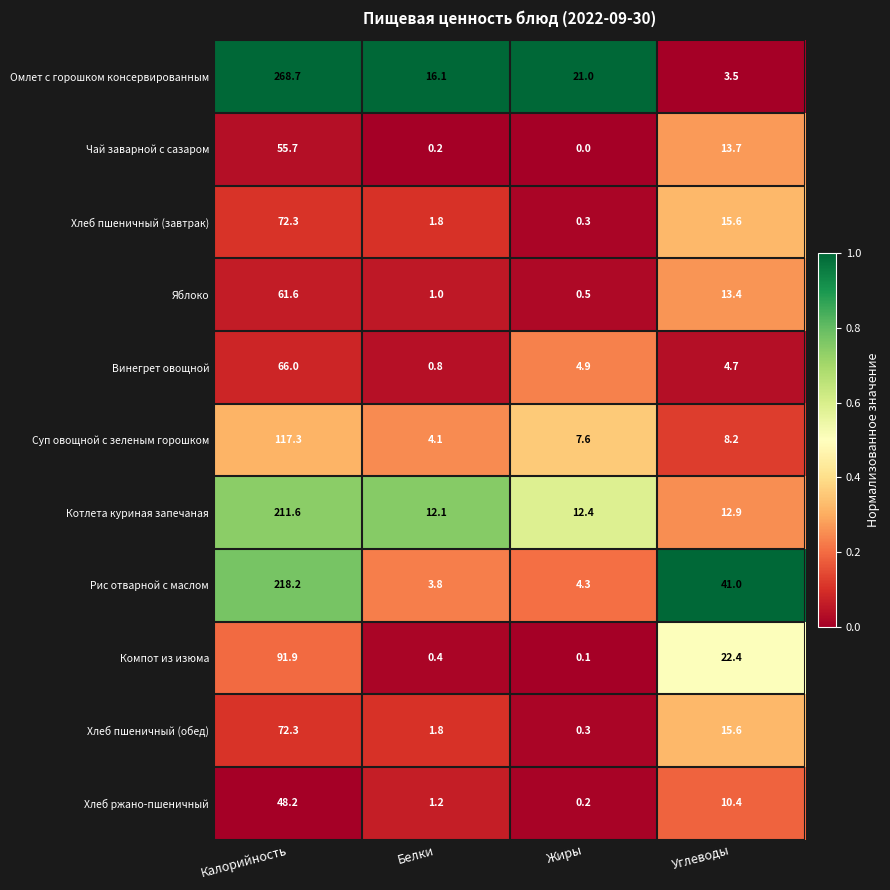

What is the difference between the highest and lowest values at Калорийность?

220.5